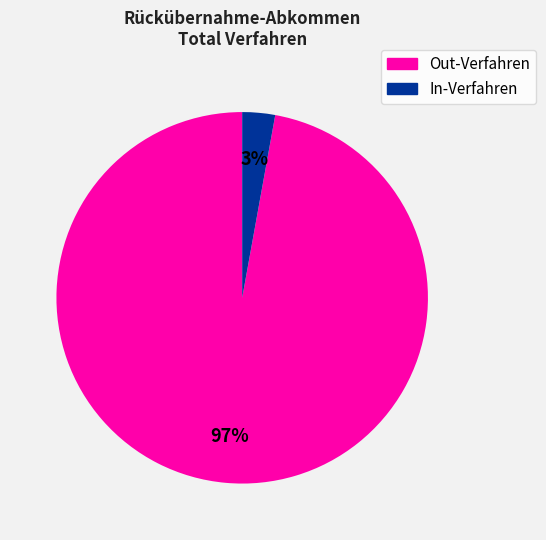

How many slices are in this pie chart?

2